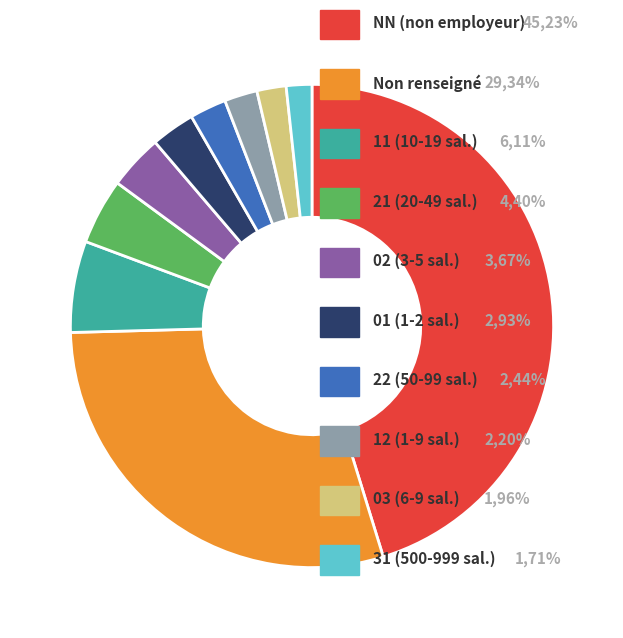

Does any single category account for the majority?

No